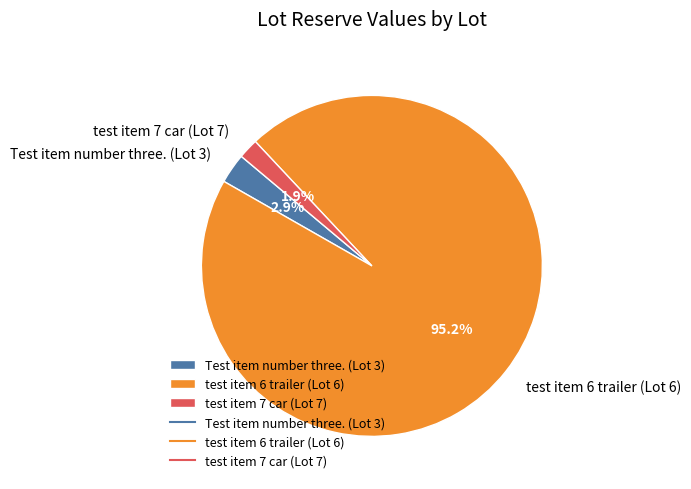

Rank the categories by value from lowest to highest.

test item 7 car (Lot 7), Test item number three. (Lot 3), test item 6 trailer (Lot 6)